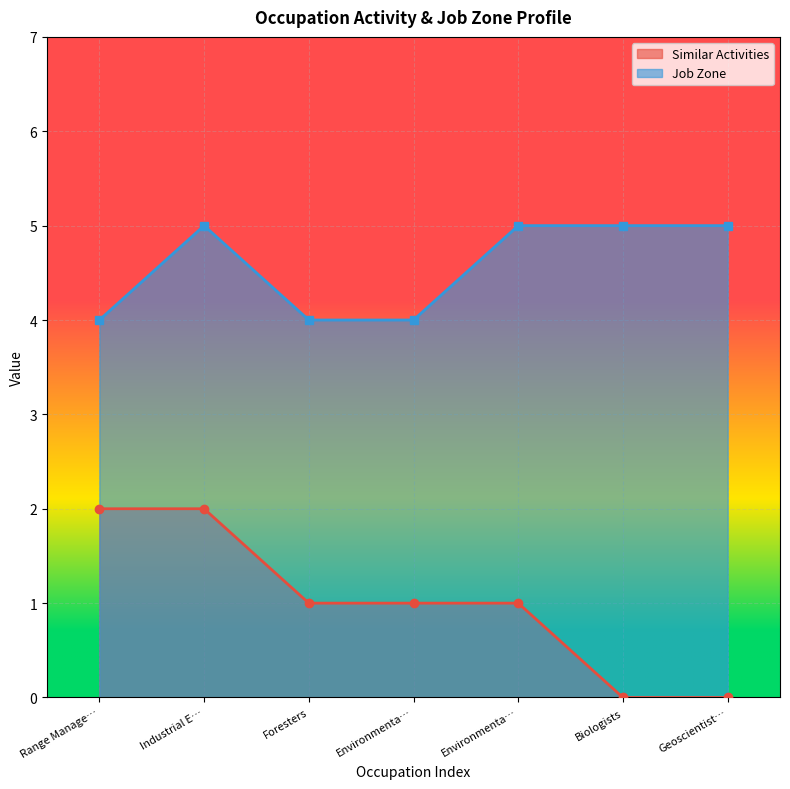

What is the label of the 6th point from the right?

Industrial E…